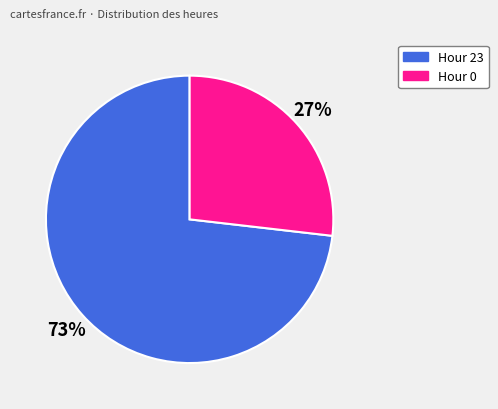

Which has a higher value, Hour 0 or Hour 23?

Hour 23